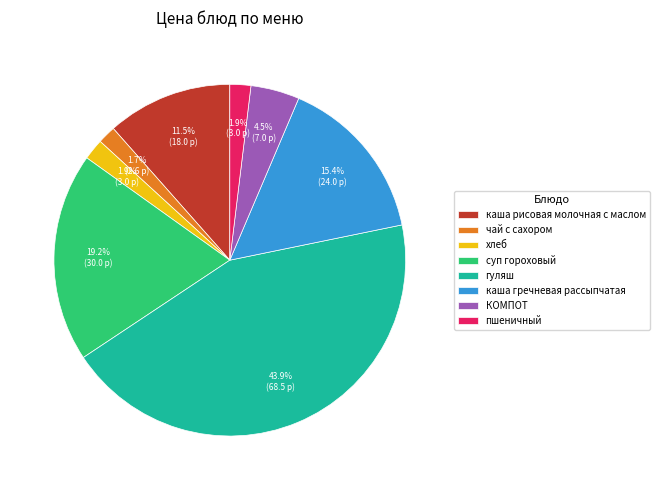

Is there any slice that represents more than half of the pie?

No